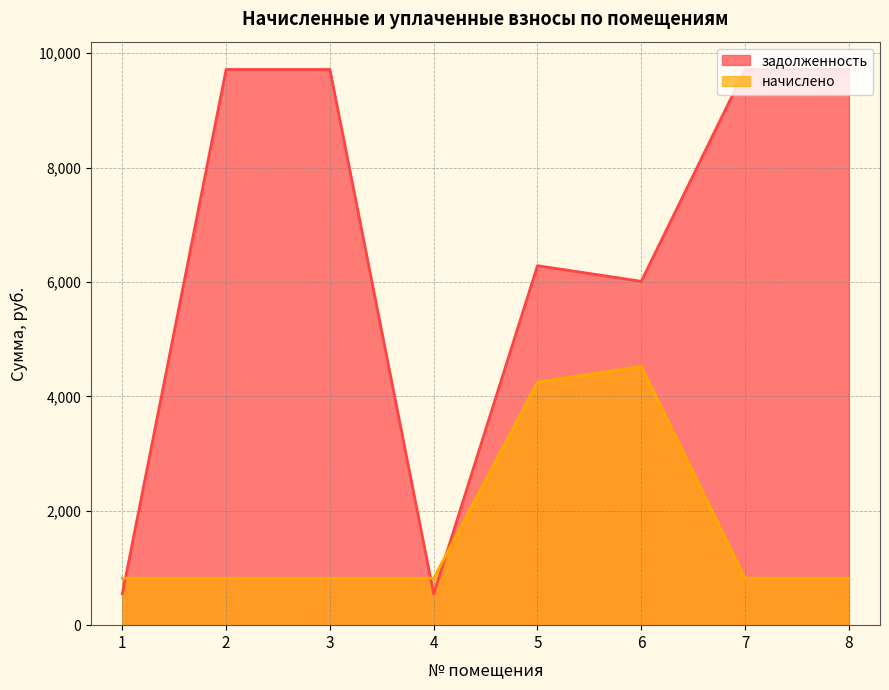

After their last crossing, which series has the higher values: задолженность or начислено?

задолженность